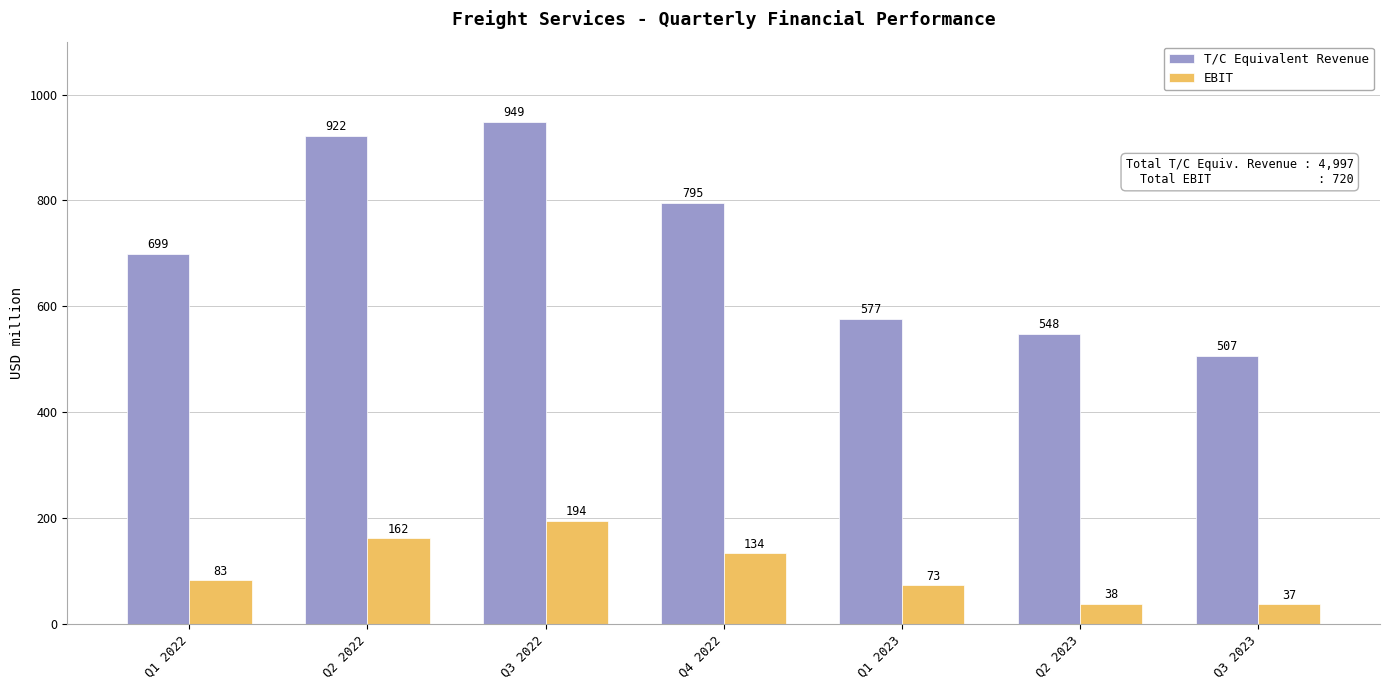

What is the average value of the EBIT series?

102.9